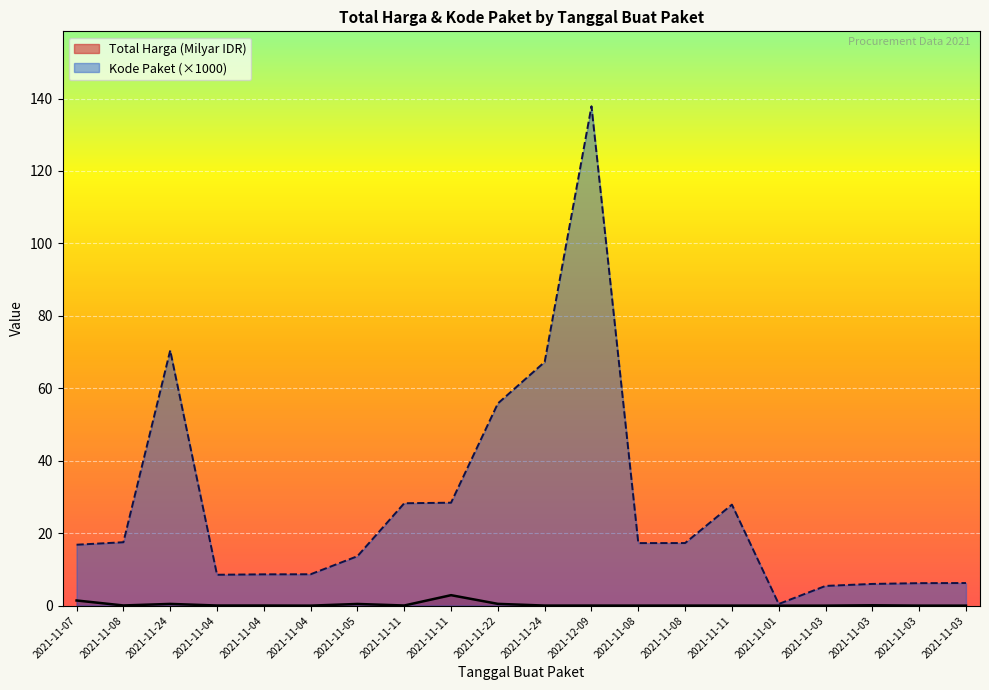

True or false: Total Harga (Milyar) and Kode Paket cross at least once.

False